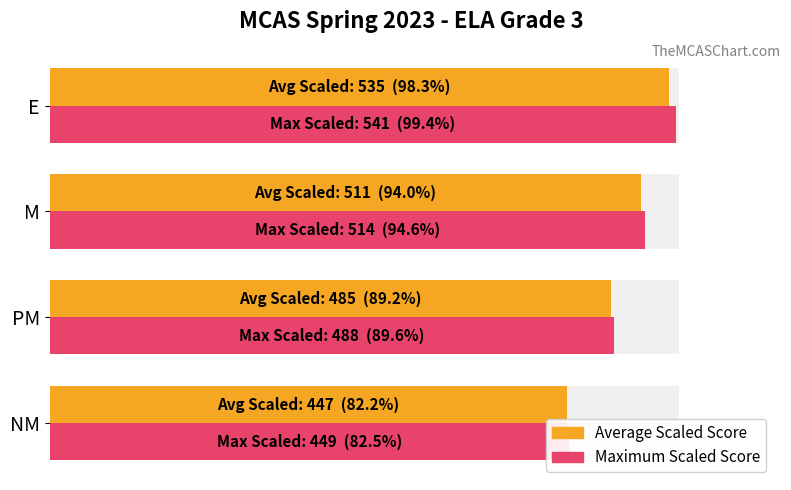

Reading left to right, extract all data points from this chart.

Average Scaled Score: 82.2	89.2	94.0	98.3
Maximum Scaled Score: 82.5	89.6	94.6	99.4